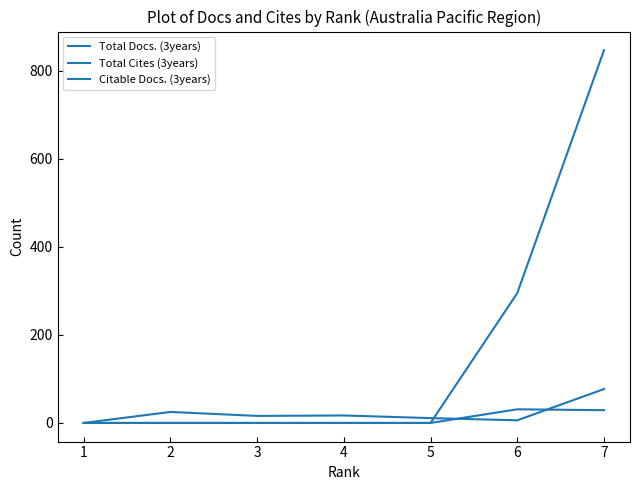

Rank the series at 7 from highest to lowest value.

Total Cites (3years), Citable Docs. (3years), Total Docs. (3years)